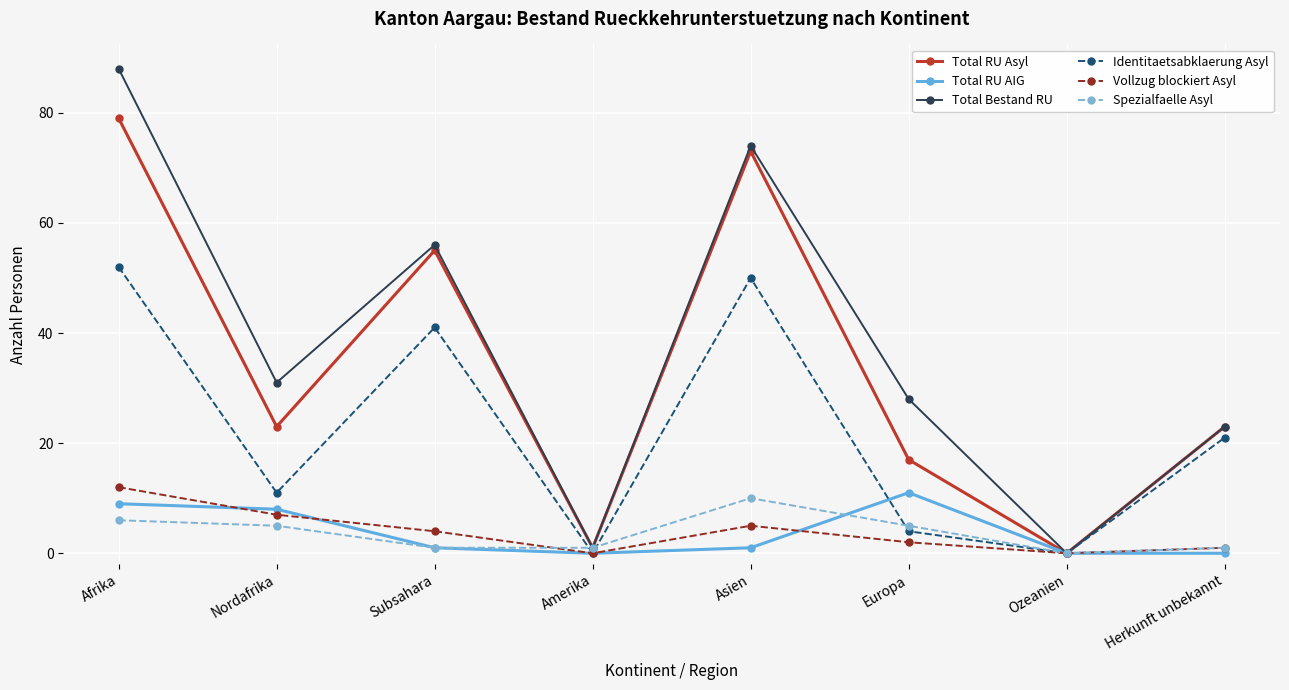

Which series has the largest range (max minus min)?

Total Bestand RU